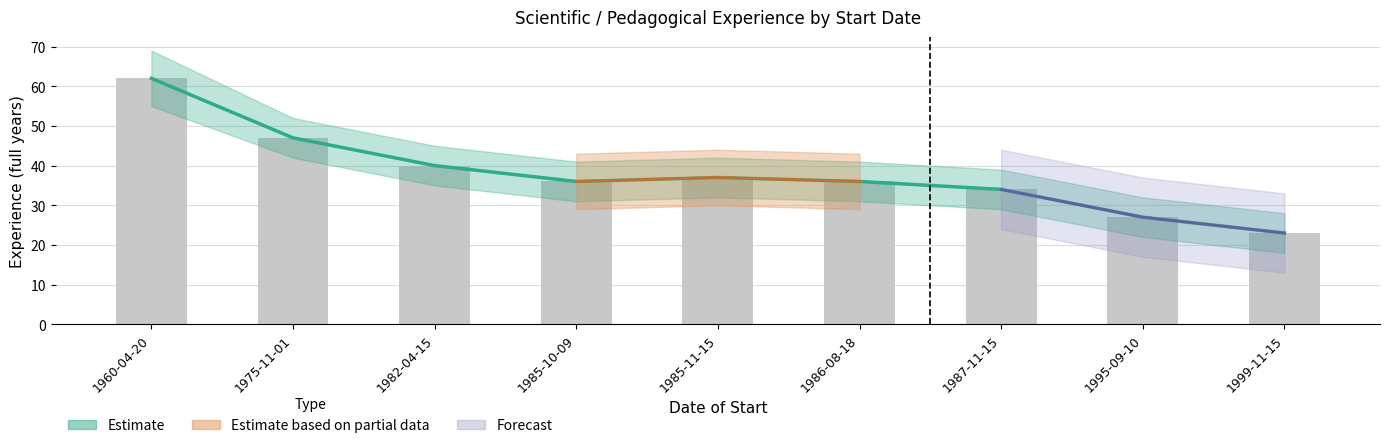

What is the difference between the maximum and second lowest values?

35